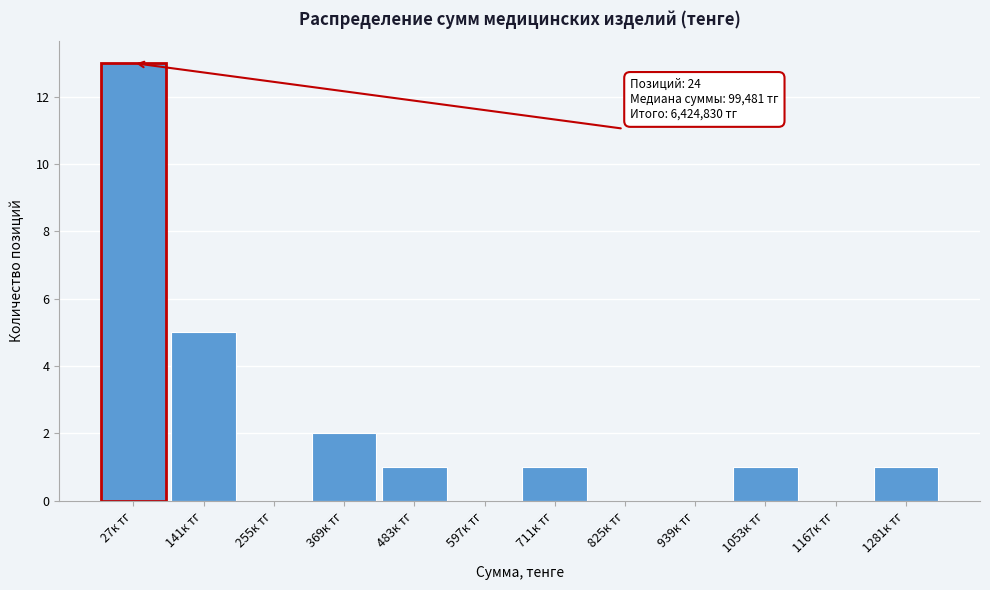

Reading left to right, transcribe all the data shown in this chart.

27к тг=13	141к тг=5	255к тг=0	369к тг=2	483к тг=1	597к тг=0	711к тг=1	825к тг=0	939к тг=0	1053к тг=1	1167к тг=0	1281к тг=1